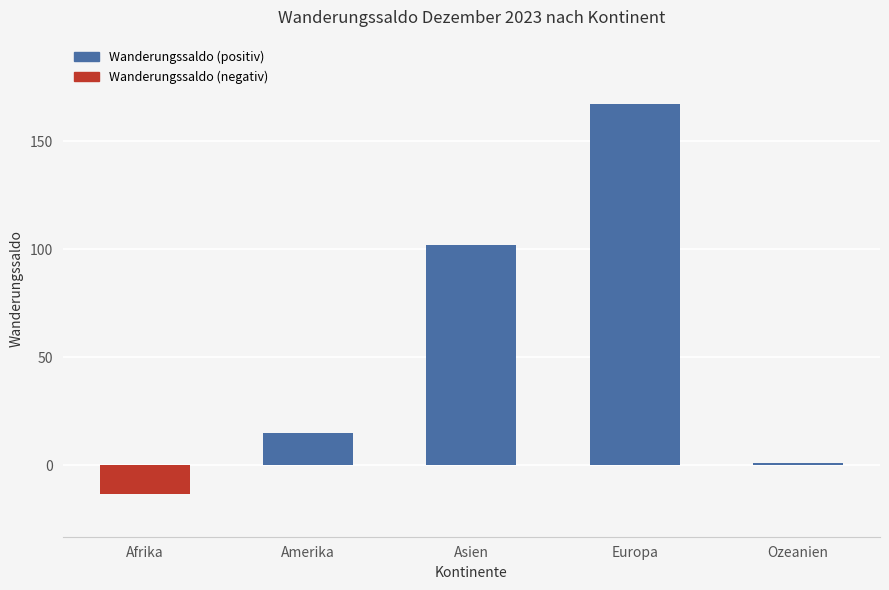

Reading left to right, what are all the values shown in this chart?

Afrika=-13	Amerika=15	Asien=102	Europa=167	Ozeanien=1